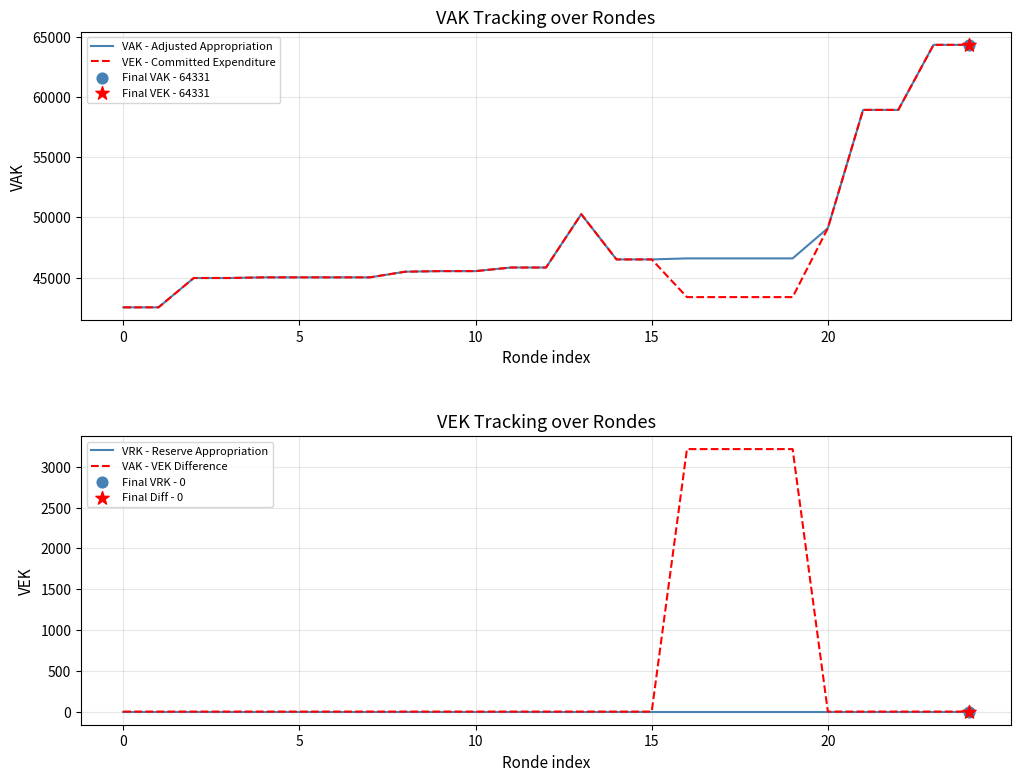

What are all the series names shown in the legend?

VAK - Adjusted Appropriation, VEK - Committed Expenditure, VRK - Reserve Appropriation, VAK - VEK Difference